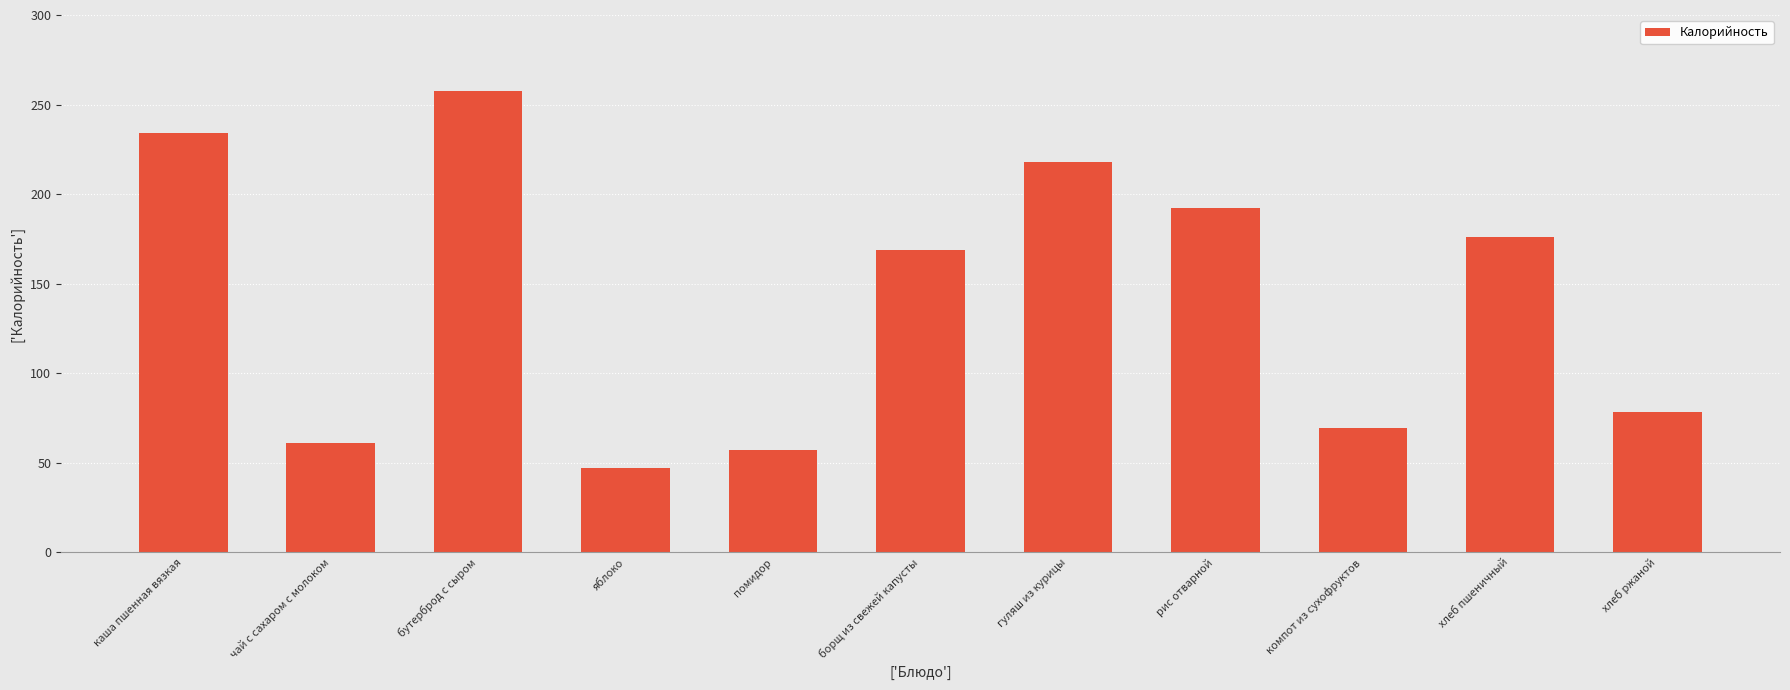

What is the value of the 1st bar from the left?

234.3